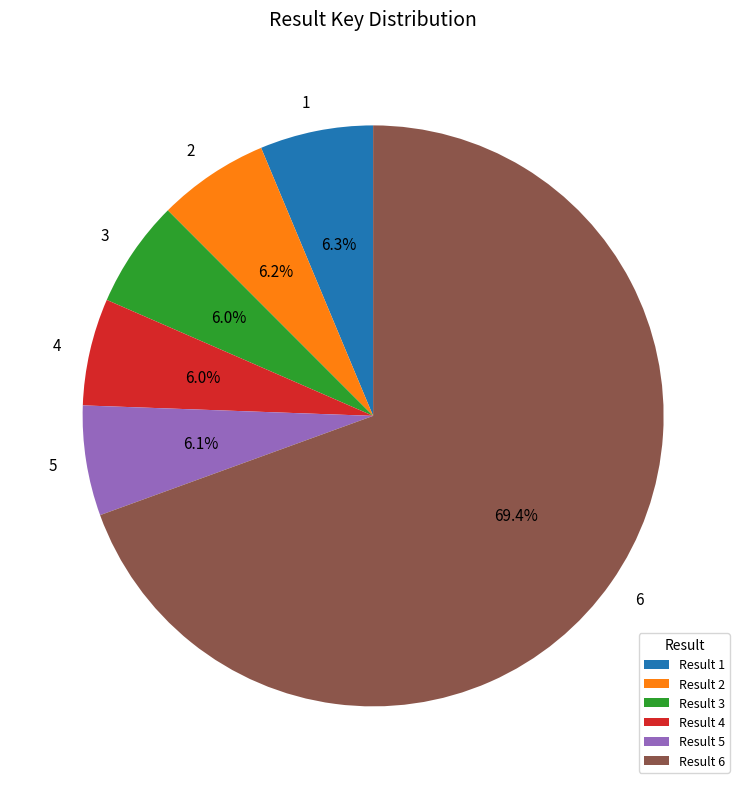

Does any single category account for the majority?

Yes